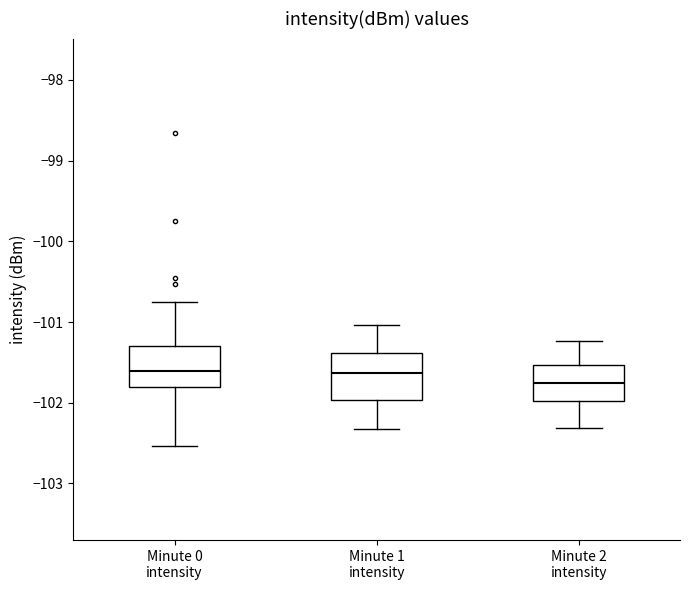

Which box's median line is the lowest?

Minute 2 intensity